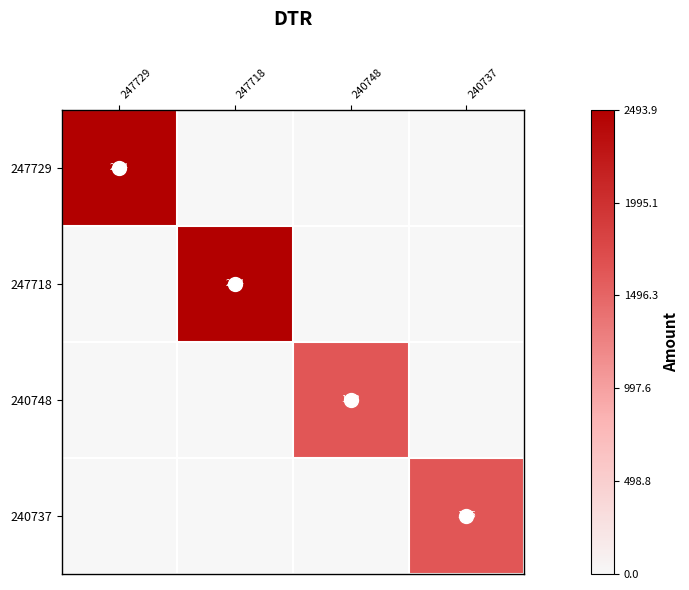

What is the total value across all series at 240748?

1623.4